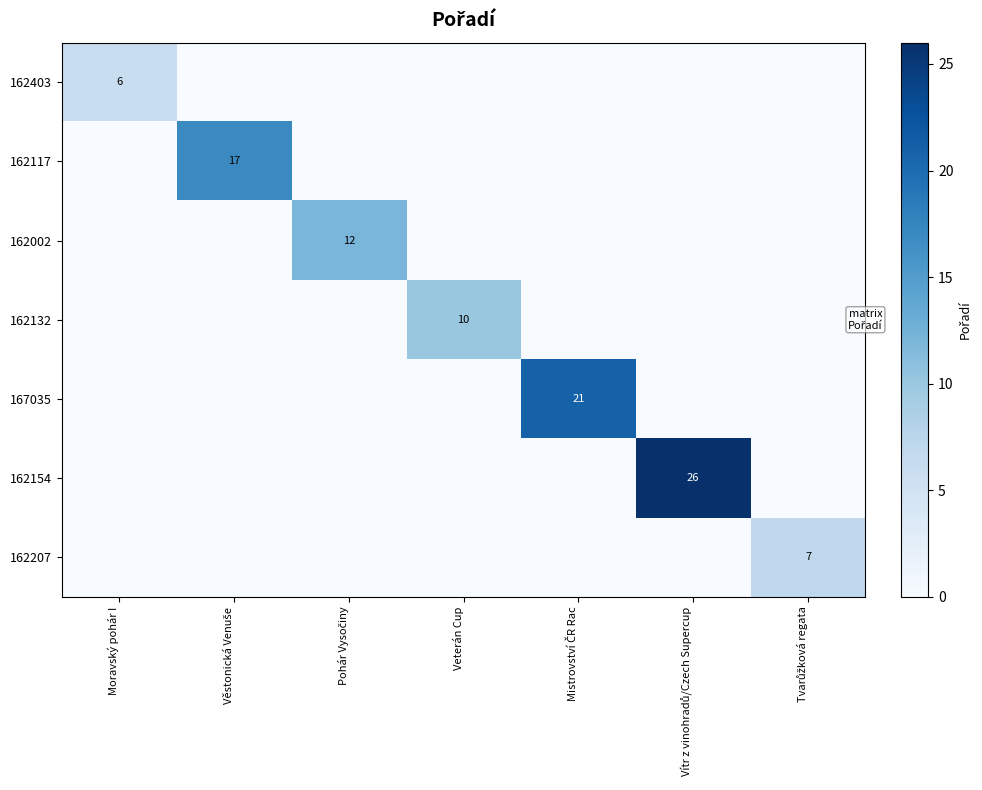

Count the number of data series in this chart.

7